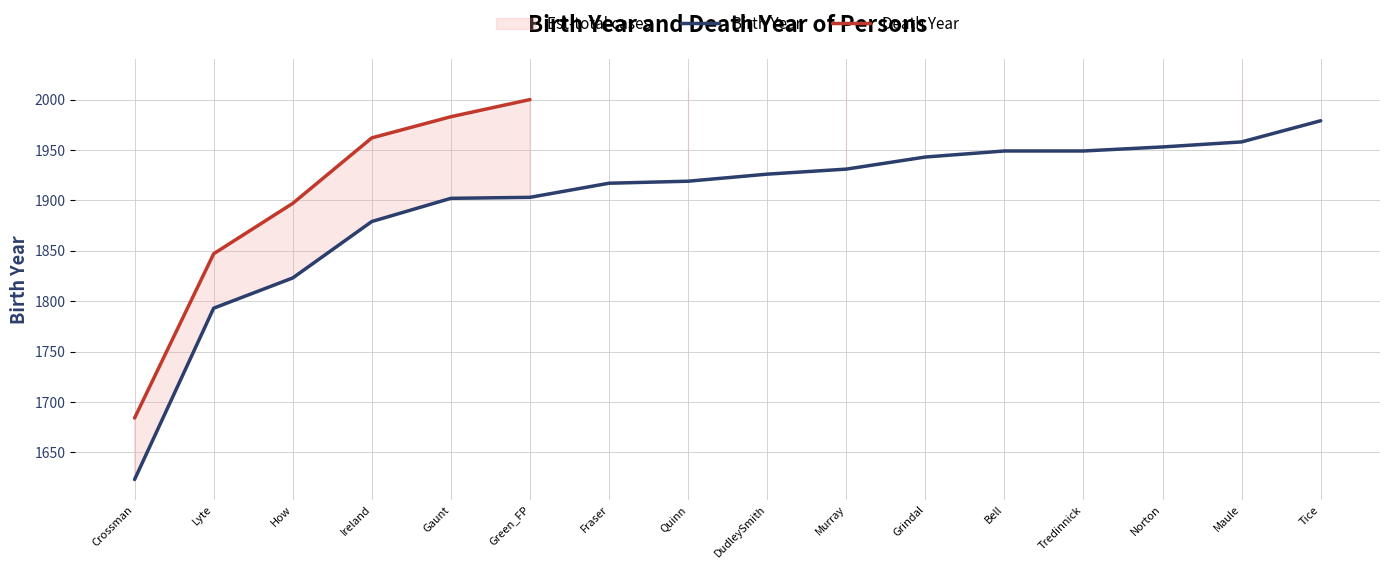

How many lines are shown in the chart?

2